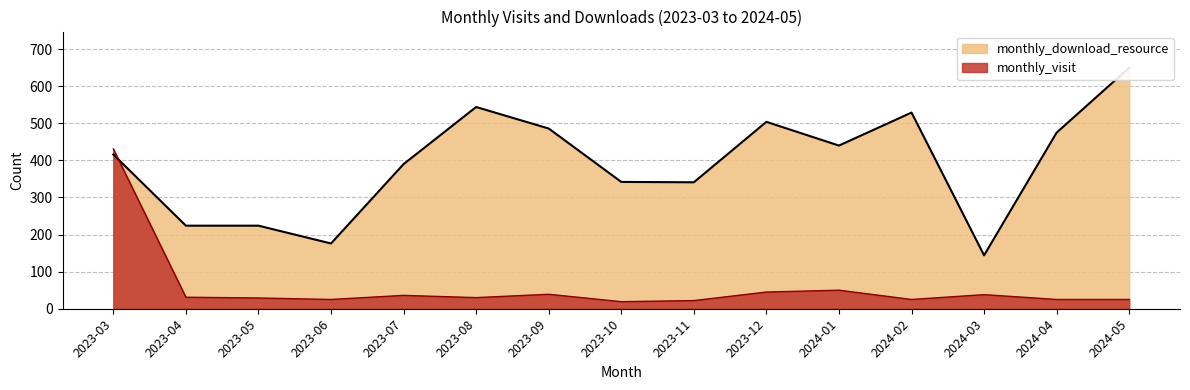

True or false: monthly_visit has a value of 16 at 2023-09.

False